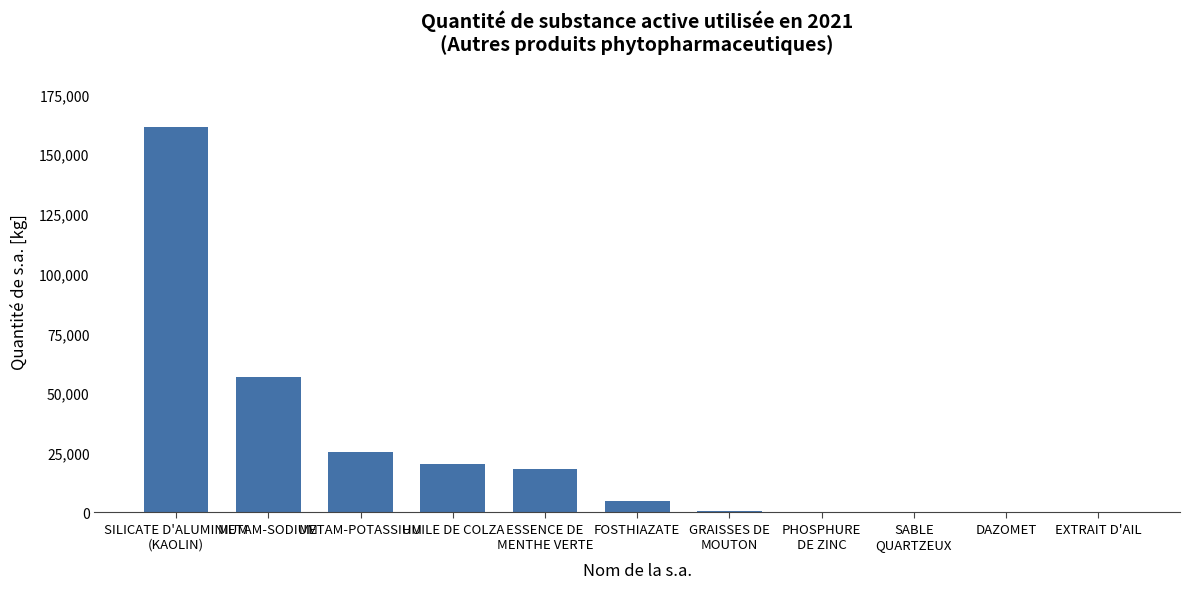

What is the change in value from HUILE DE COLZA to GRAISSES DE
MOUTON?

-20011.3